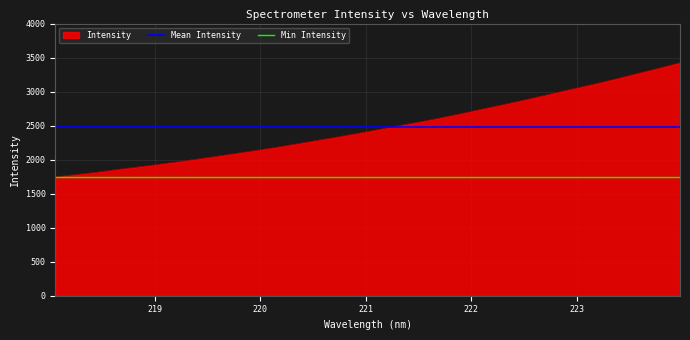

What is the maximum value for Intensity?

3424.7